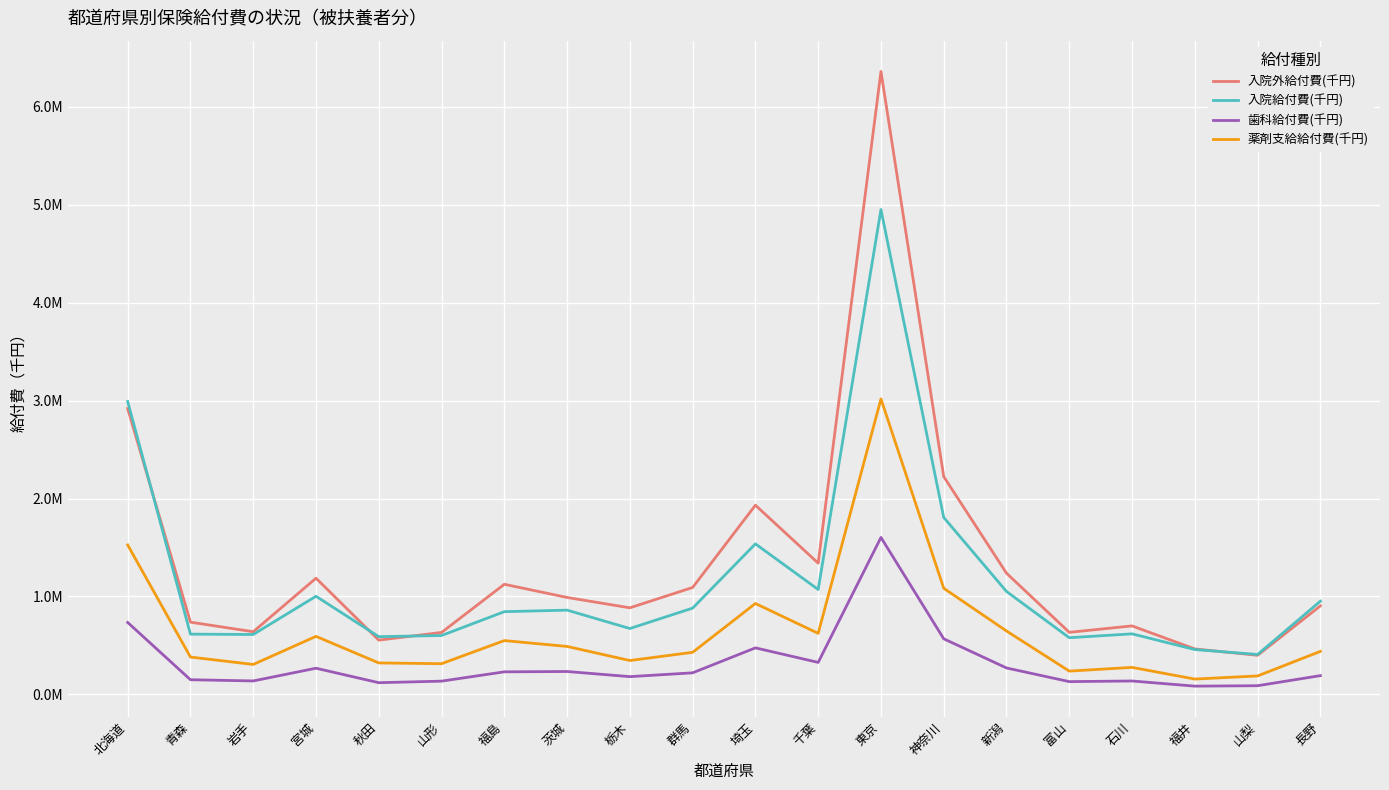

Which series has the largest range (max minus min)?

入院外給付費(千円)